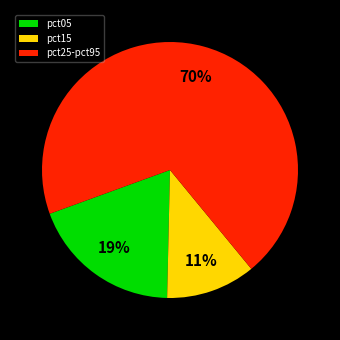

To the nearest percent, what is the average slice percentage?

33%